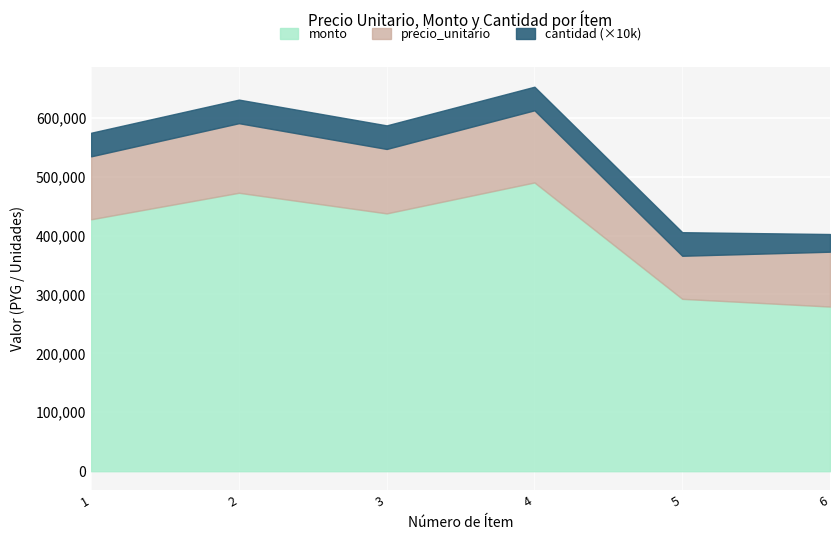

Reading left to right, list all the values displayed in this chart.

precio_unitario: 1=106875	2=118125	3=109375	4=122500	5=73125	6=93125
monto: 1=427500	2=472500	3=437500	4=490000	5=292500	6=279375
cantidad: 1=4	2=4	3=4	4=4	5=4	6=3